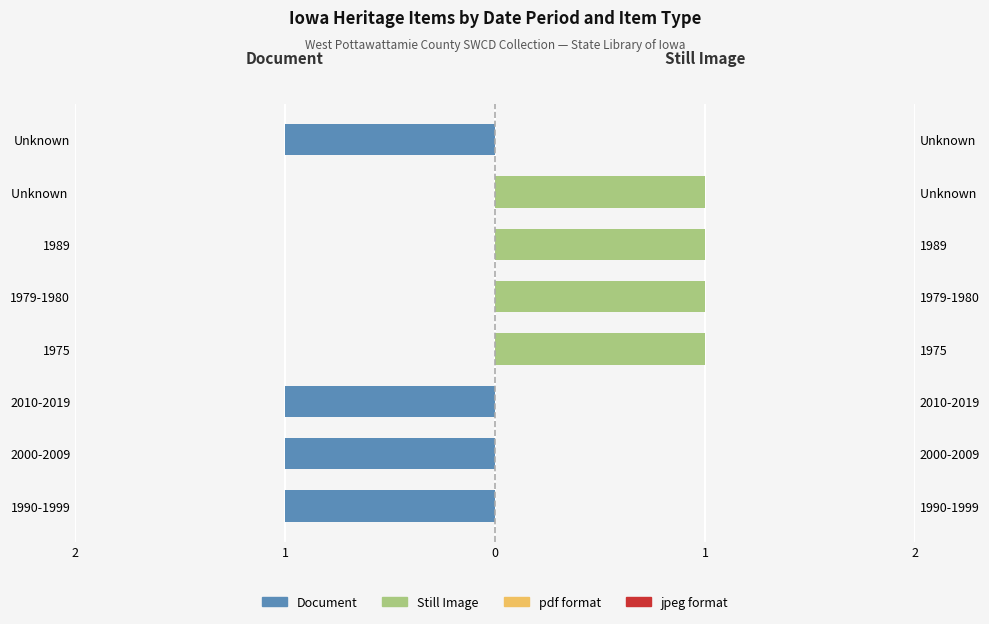

How many series are shown in this chart?

2